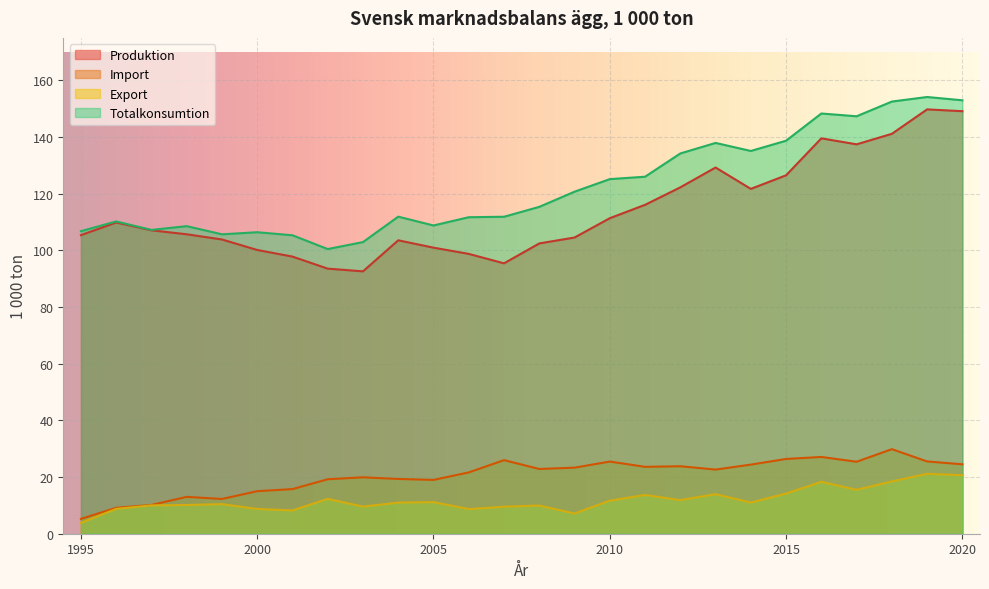

What is the value of the Totalkonsumtion point at the 17th from the left?

126.0